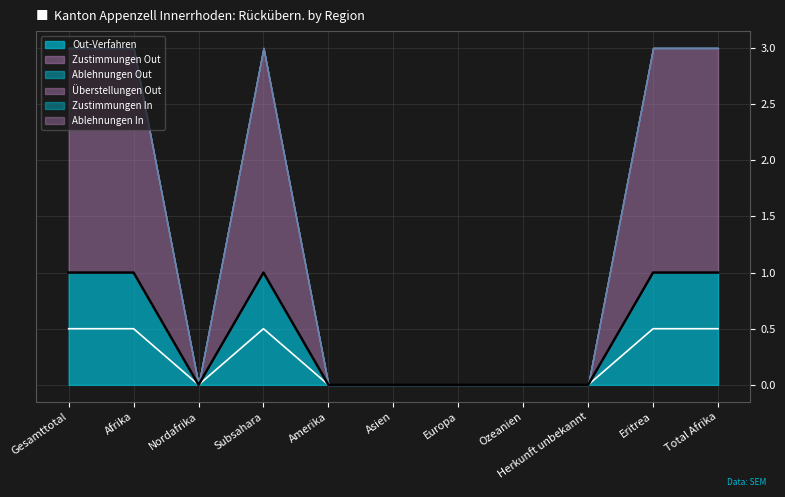

What position from the right is Subsahara?

8